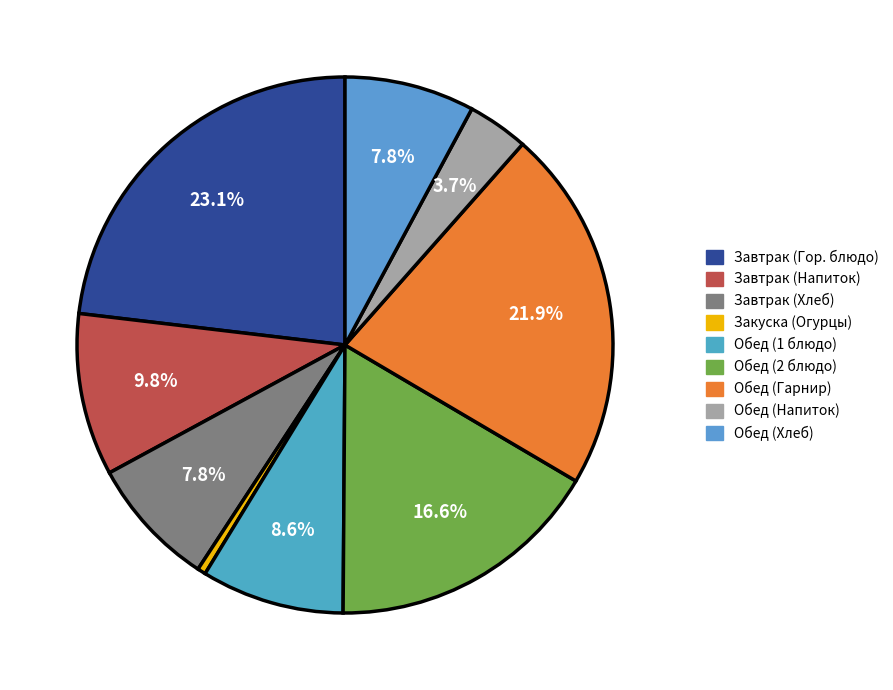

Does Закуска (Огурцы) account for over 50% of the chart?

No